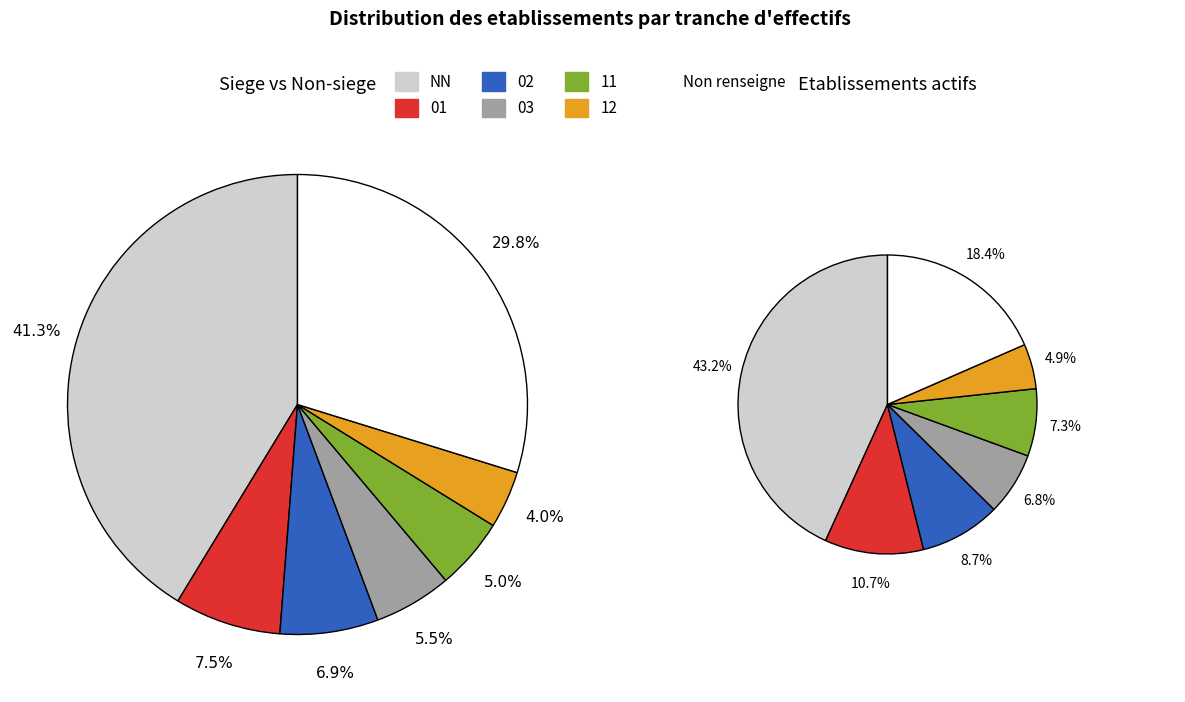

How many segments does this pie chart have?

7